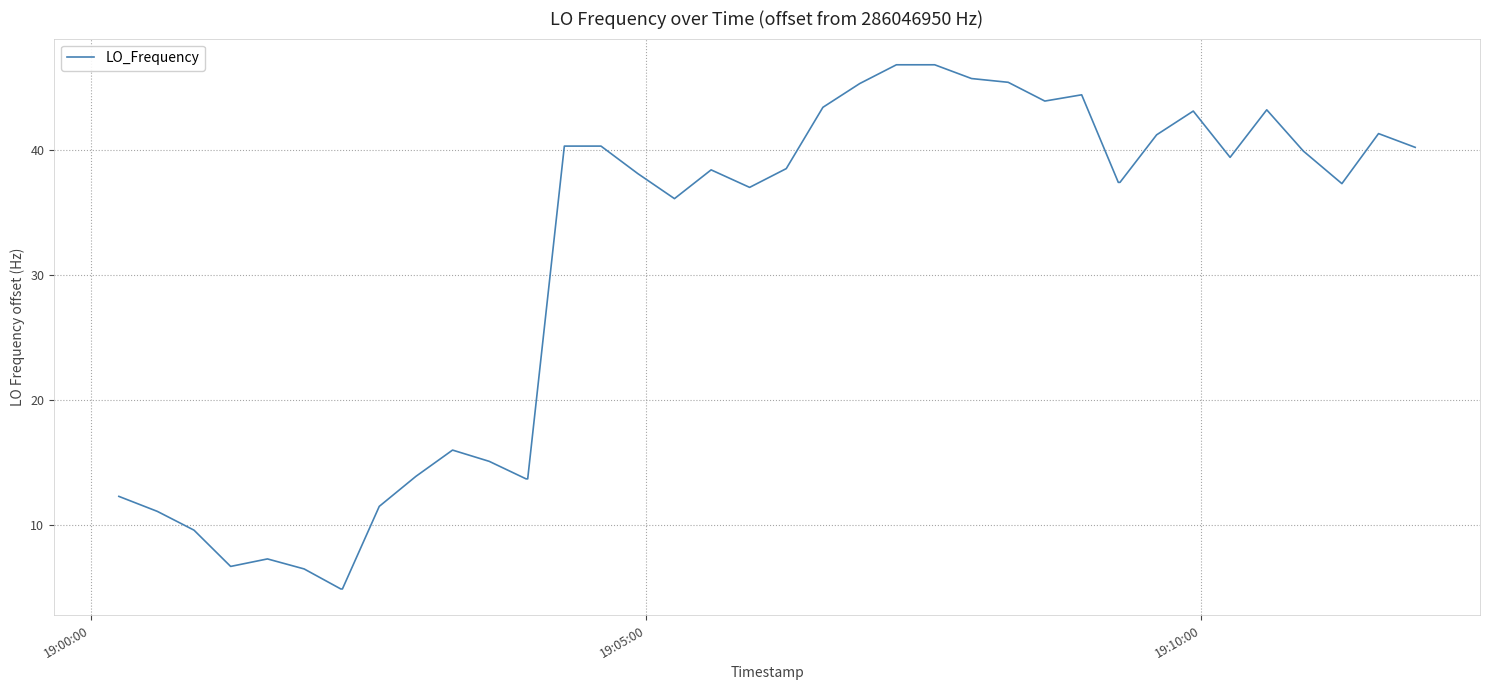

What is the maximum value shown in the chart?

46.8